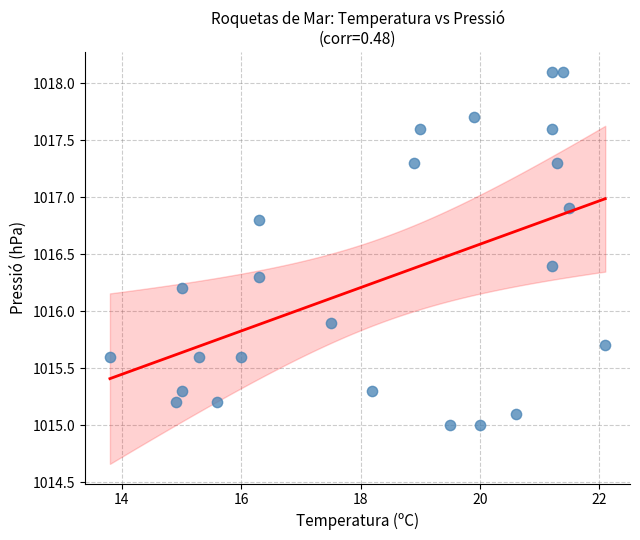

What Y value in the scatter plot is closest to 1016?

1015.9